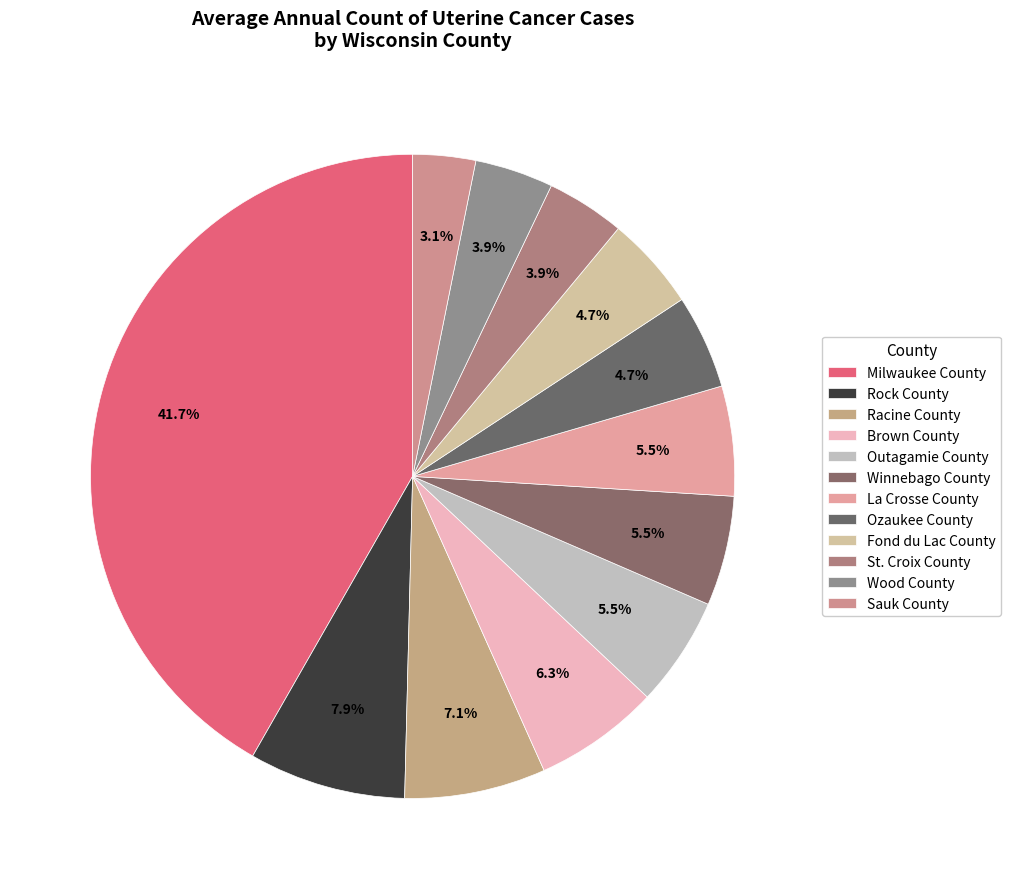

Count the number of slices in the pie.

12